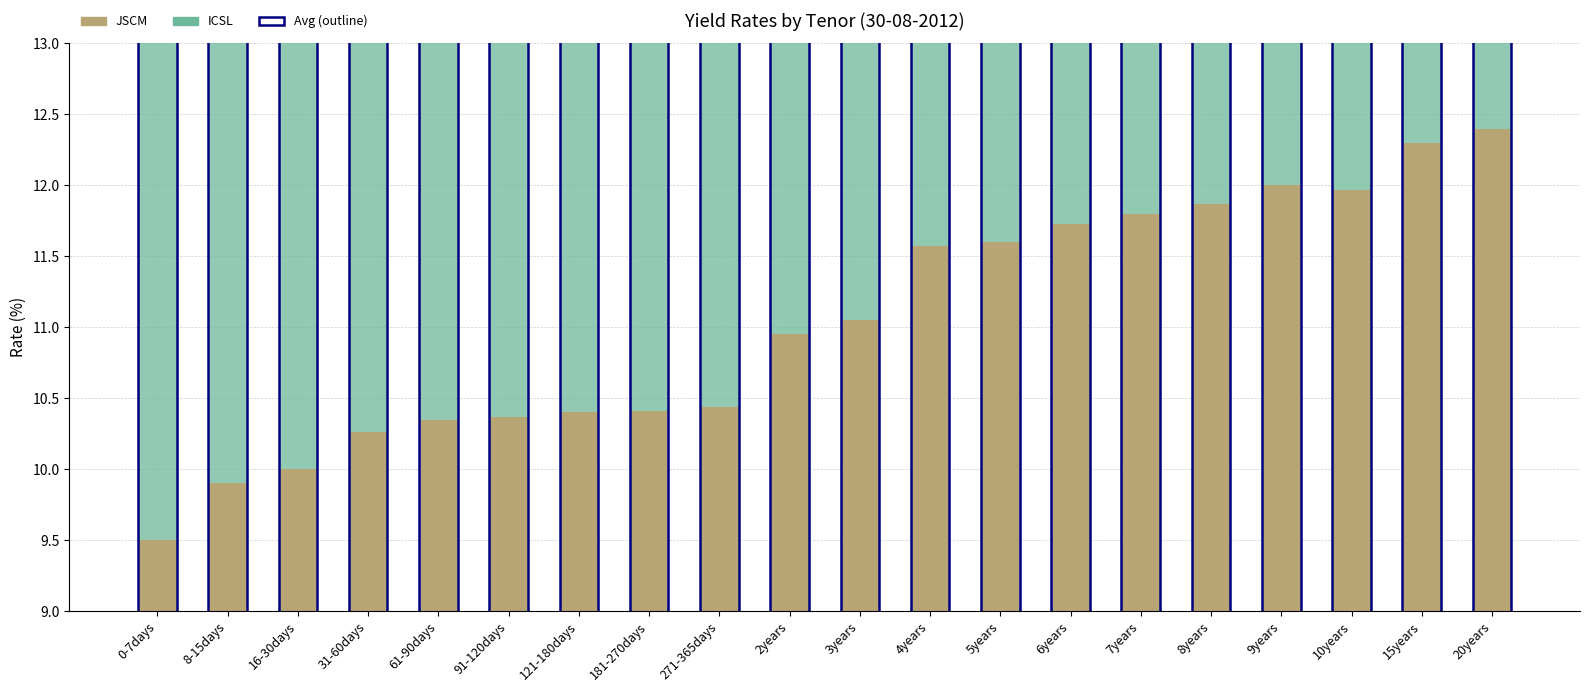

How many bars are there in each group?

2